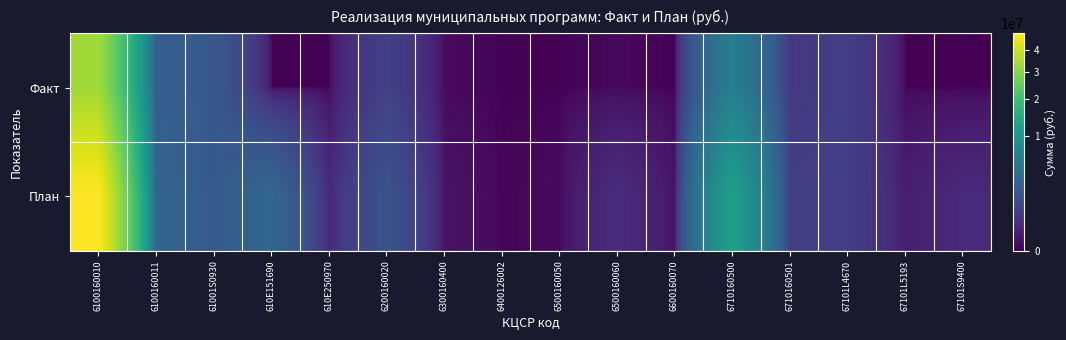

Between 67101L5193 and 6100160010, which is larger?

6100160010